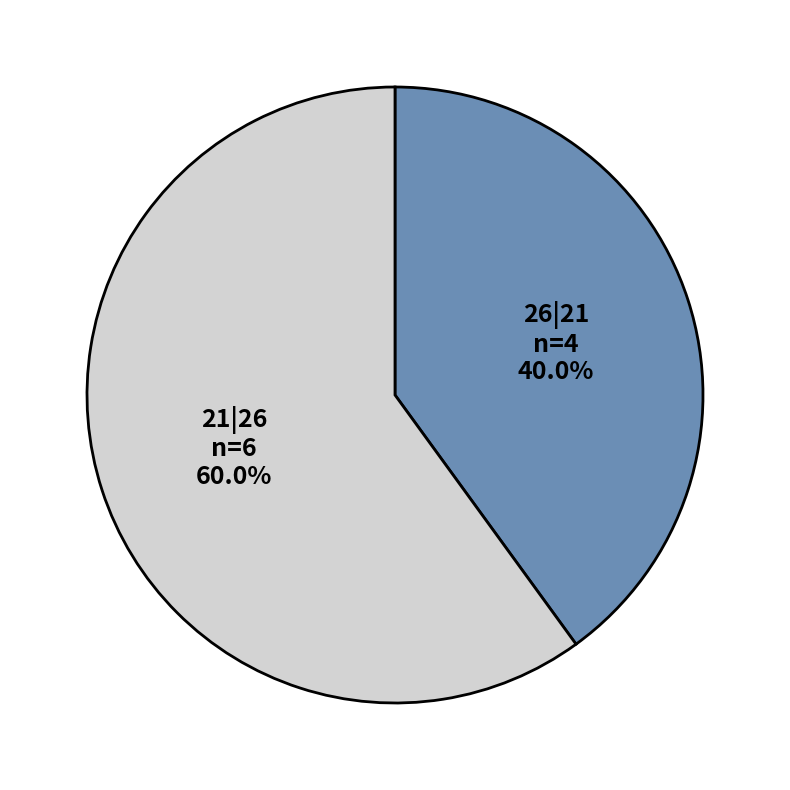

Does any single category account for the majority?

Yes